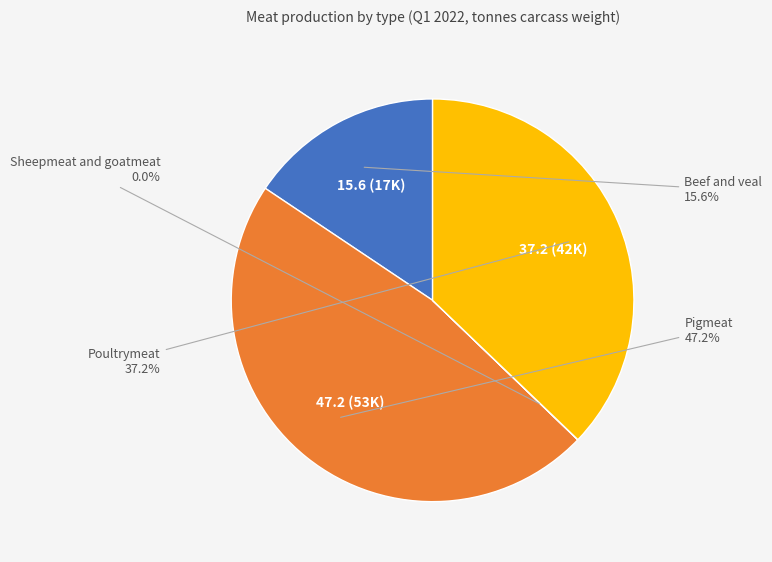

Which has a higher value, Beef and veal or Pigmeat?

Pigmeat